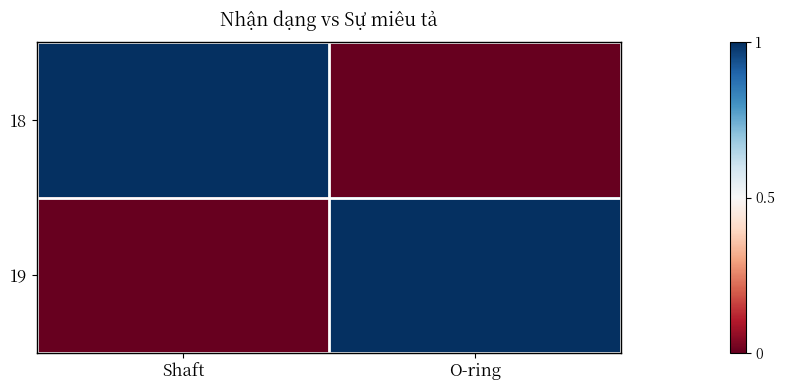

Which label corresponds to the largest value in the chart?

Shaft